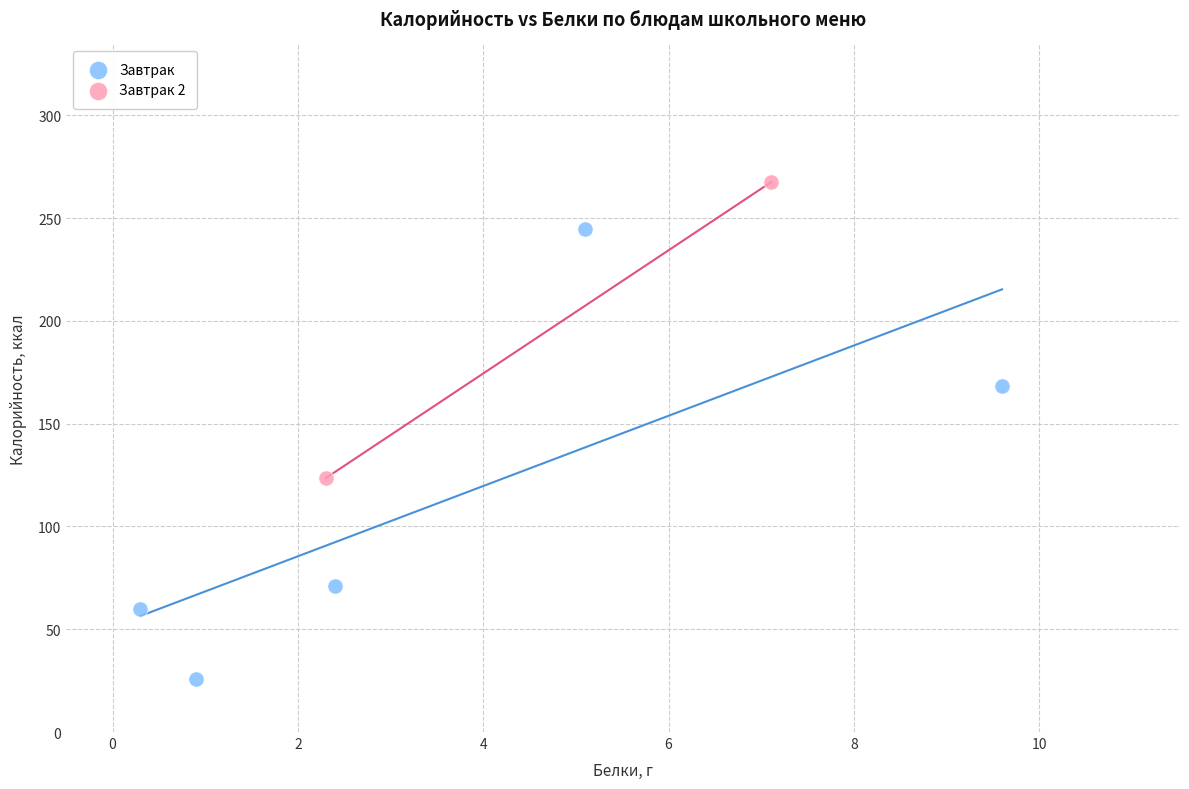

What are all the series names shown in the legend?

Завтрак, Завтрак 2